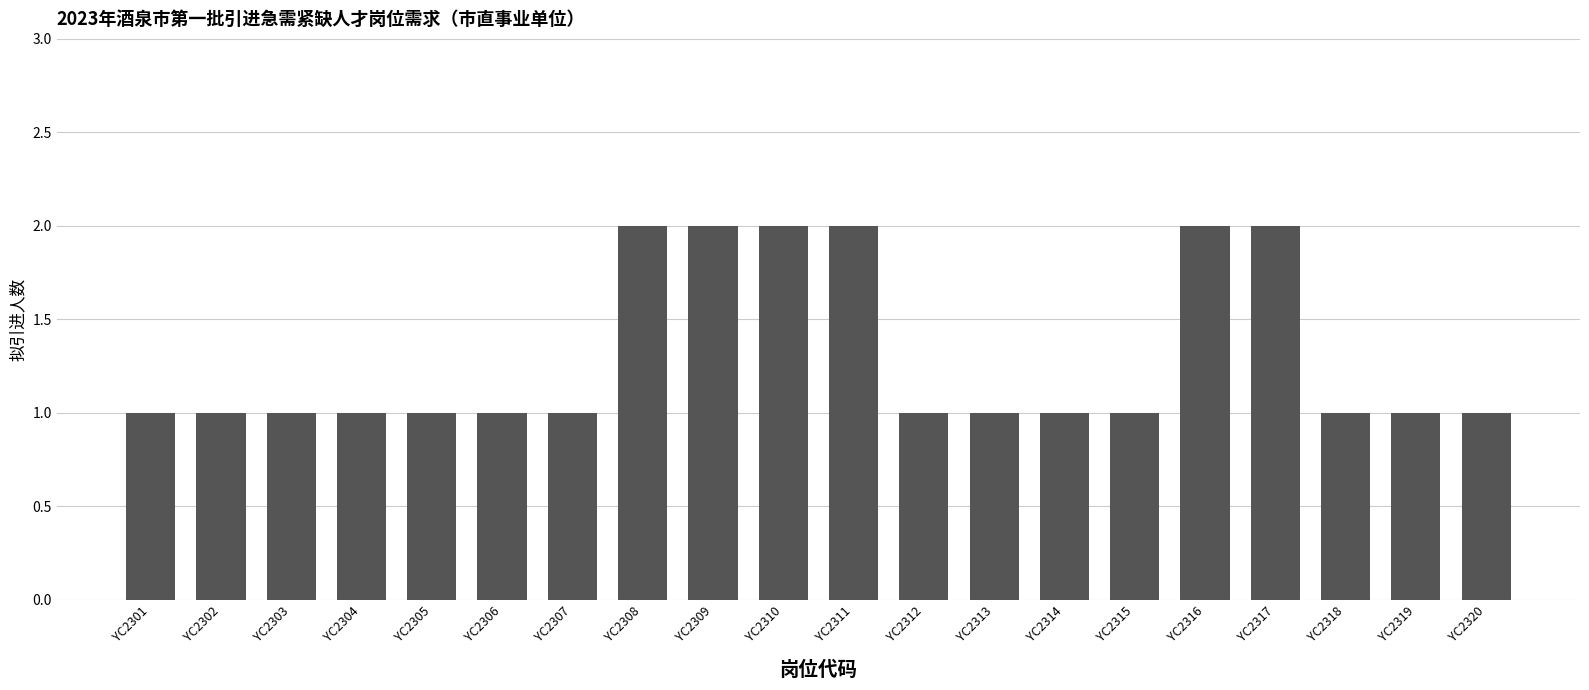

What is the value of the 6th bar from the left?

1